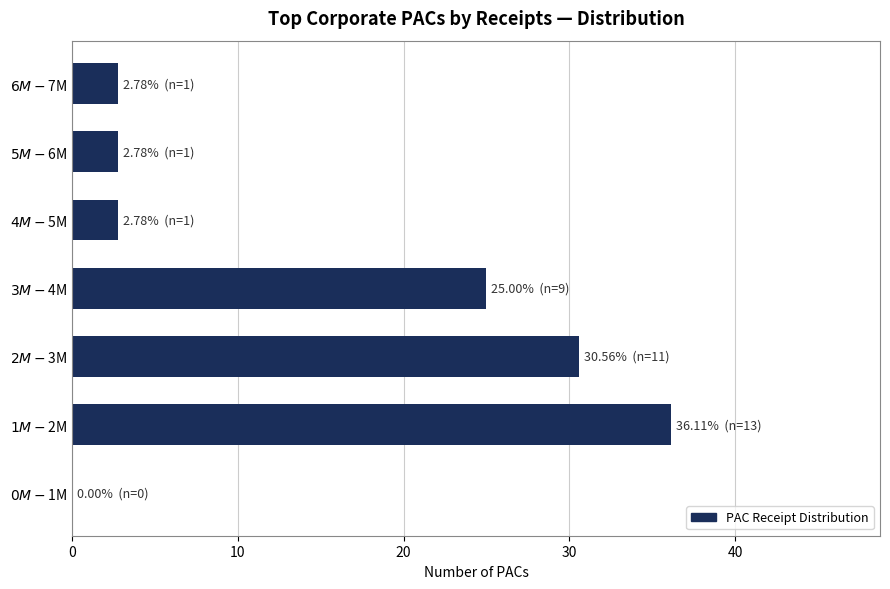

What is the sum of all values?

100.0